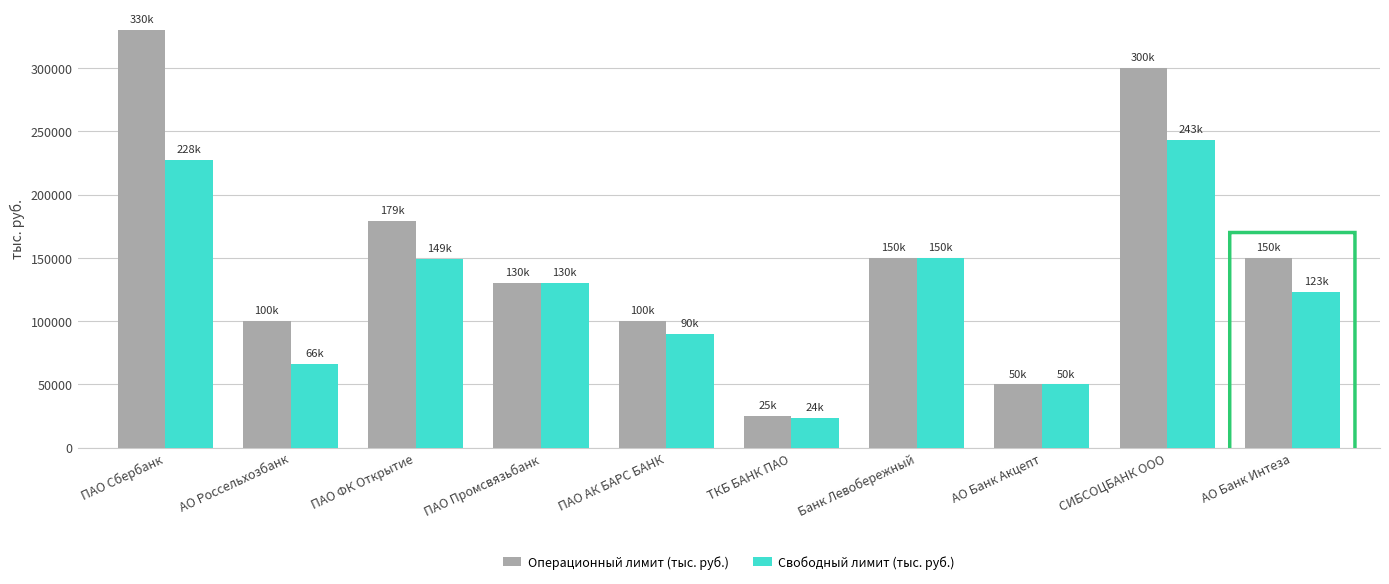

The Свободный лимит (тыс. руб.) series shows 149000.0 at ПАО ФК Открытие. True or false?

True